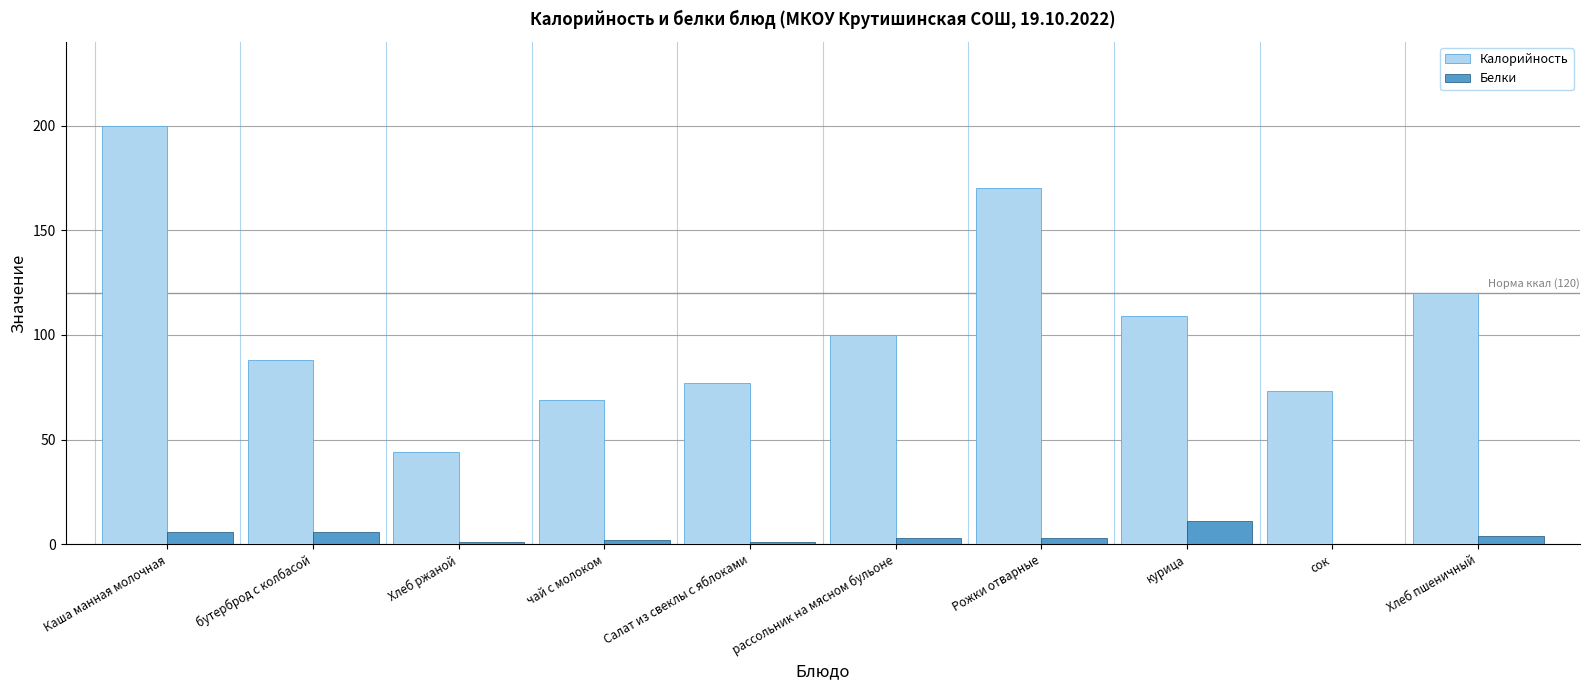

The value of Калорийность at чай с молоком is 103. True or false?

False